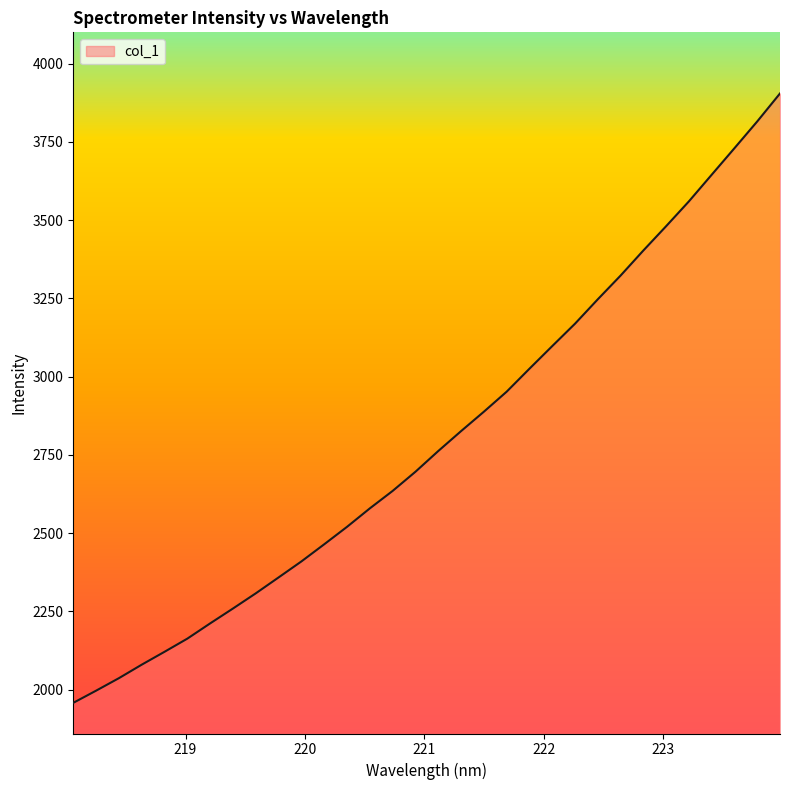

Reading left to right, list all the values displayed in this chart.

1958.3	1997.1	2037.1	2080.2	2121.4	2163.4	2212.1	2259.6	2308.1	2358.9	2410.0	2464.8	2520.5	2579.4	2635.2	2696.4	2762.5	2826.1	2888.0	2952.0	3025.4	3097.6	3169.2	3247.1	3322.9	3403.0	3480.6	3560.0	3644.9	3729.7	3815.2	3904.5